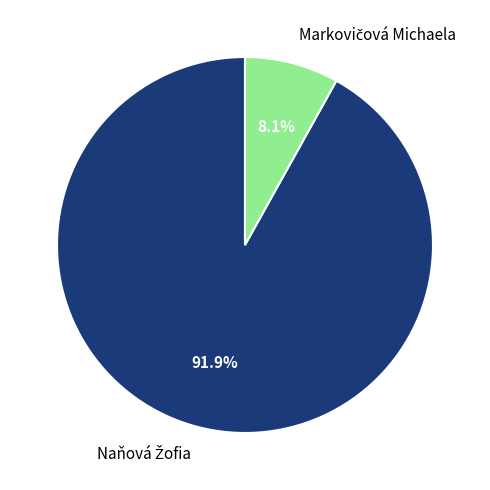

Count the number of slices in the pie.

2